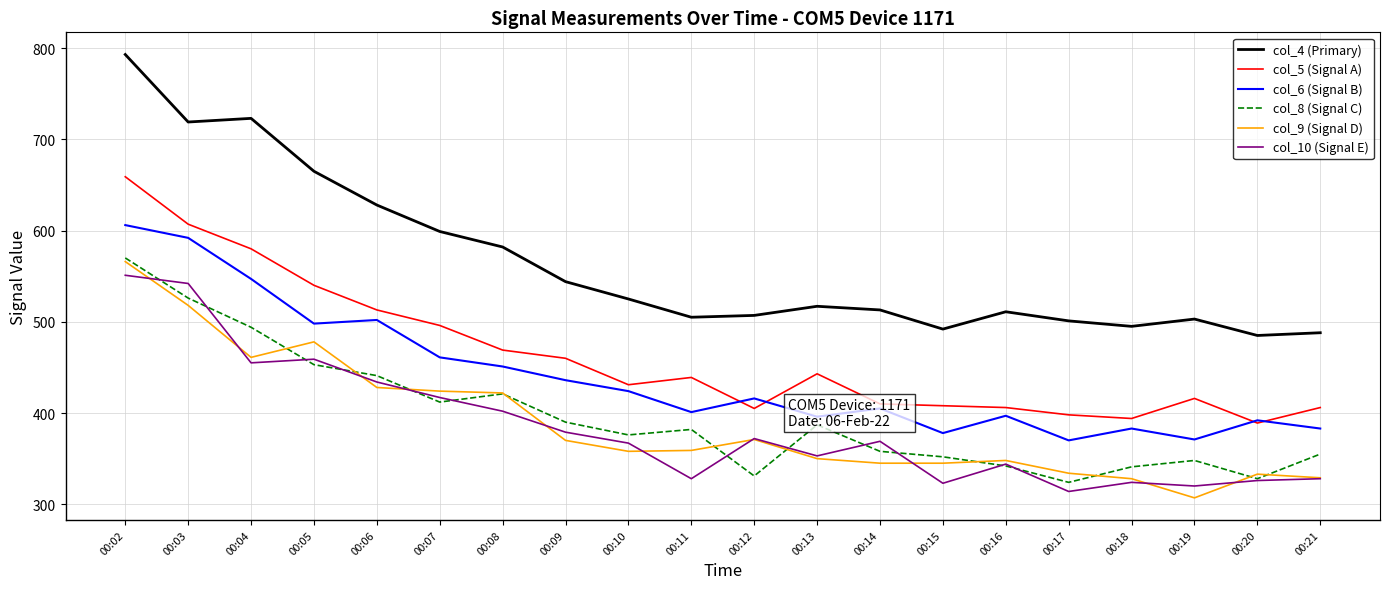

At which category is the sum across all series the highest?

00:02